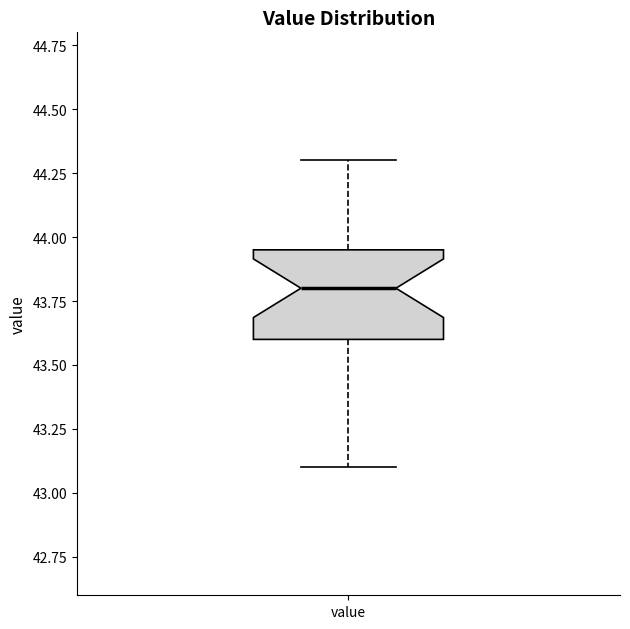

Where does the upper whisker of the box for value end on the y-axis? The values are not printed on the chart, so give them approximately, as read against the axis.

44.30